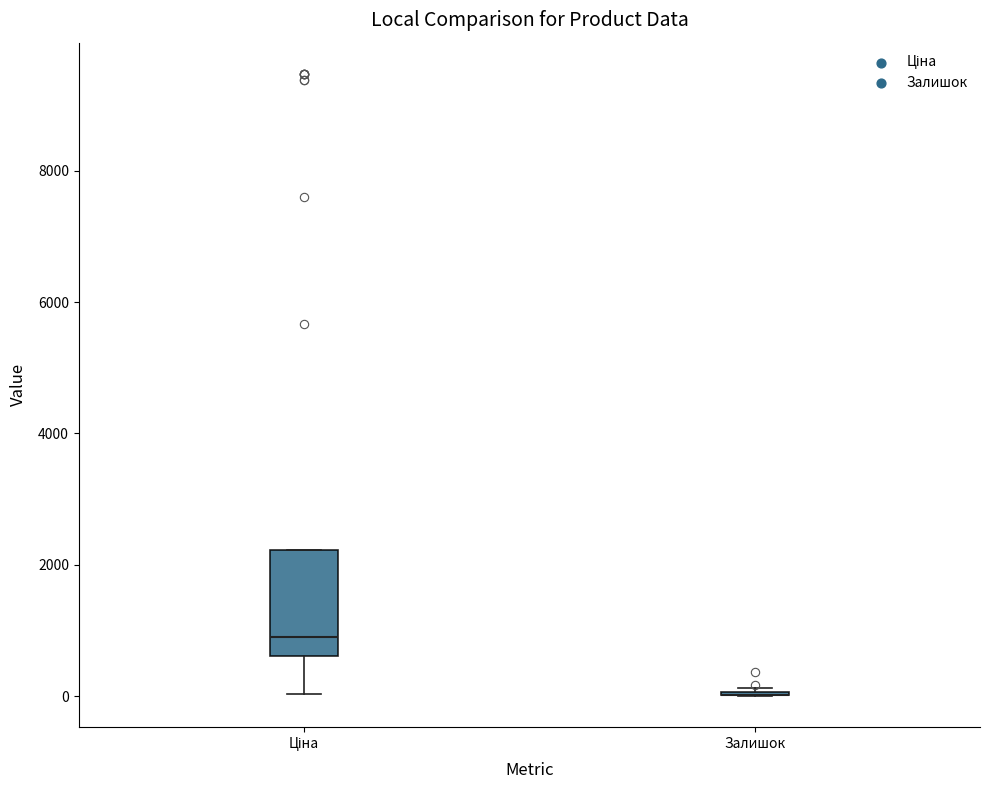

Which box is the tallest, from its lower edge to its upper edge?

Ціна